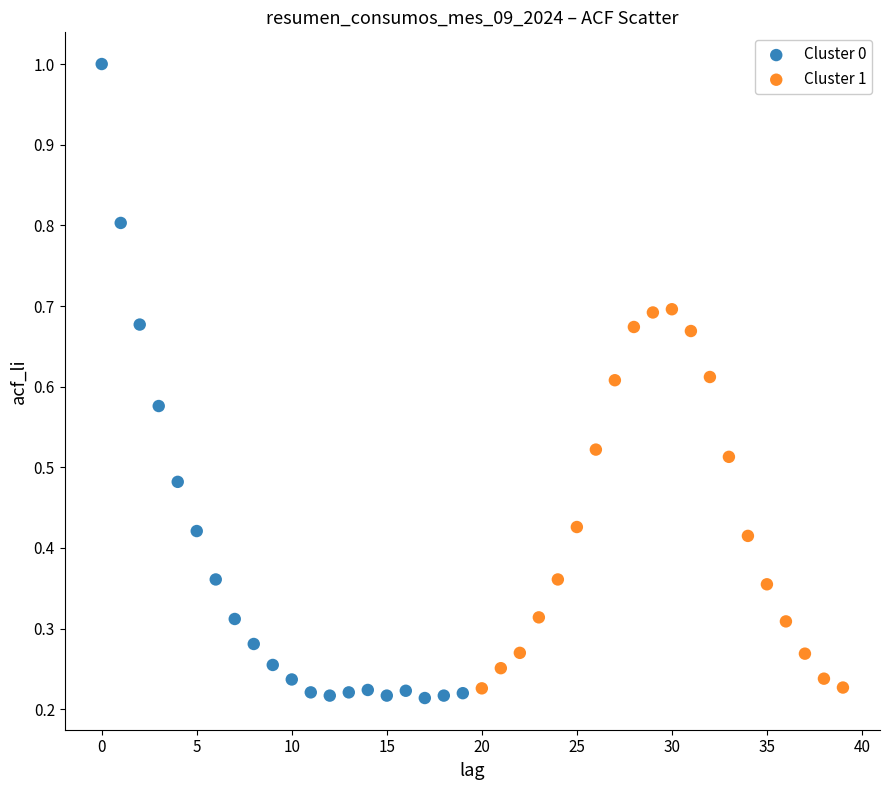

Which series reaches the maximum Y coordinate?

Cluster 0